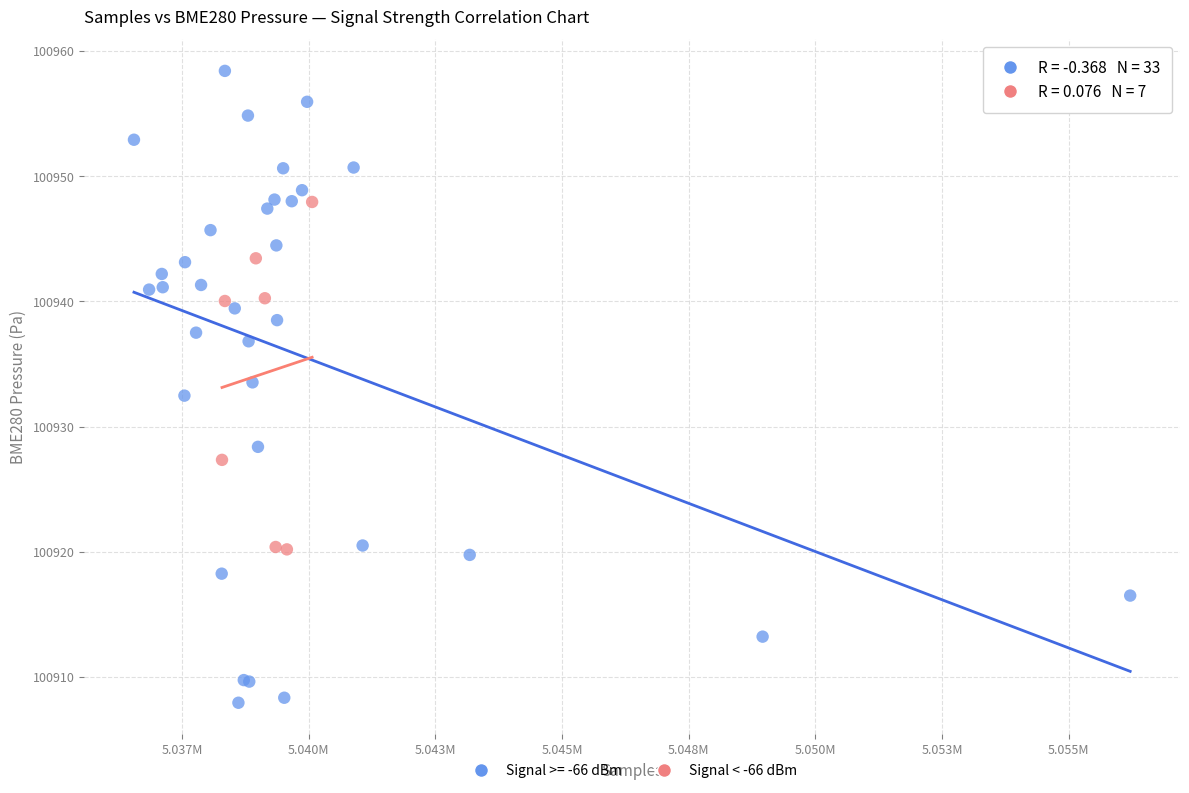

Which series has the largest Y range (max minus min)?

Signal >= -66 dBm